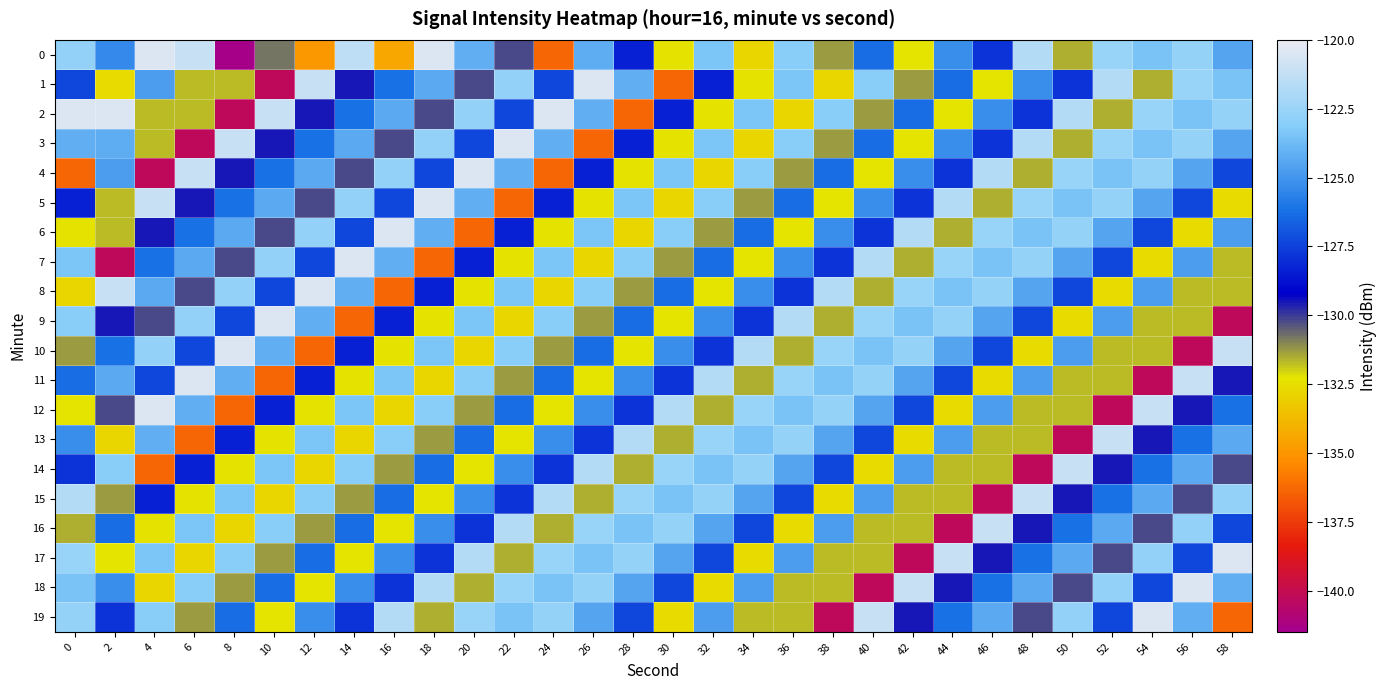

What is the total value across all series at 24?

-2549.8